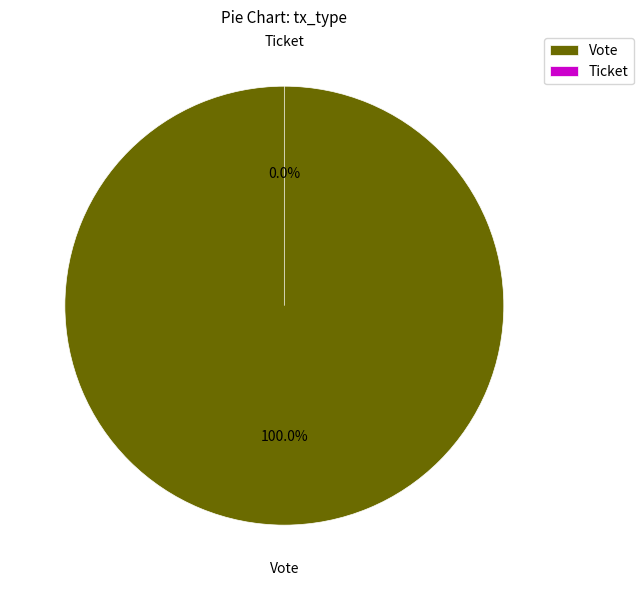

To the nearest percent, what is the average slice percentage?

50%